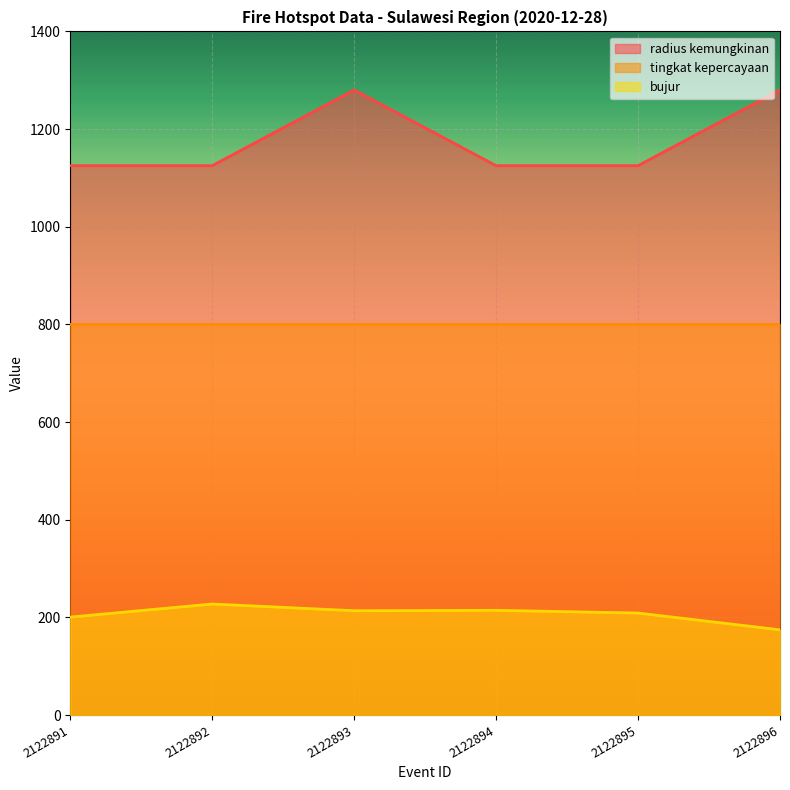

True or false: radius kemungkinan and bujur cross at least once.

False